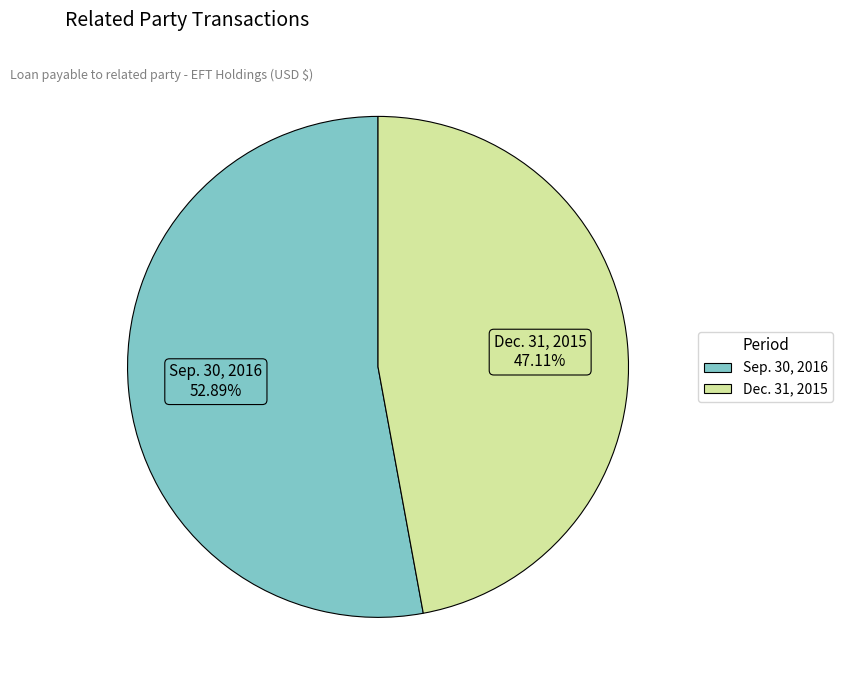

Approximately how many times larger is the value at Dec. 31, 2015 compared to Sep. 30, 2016?

0.9